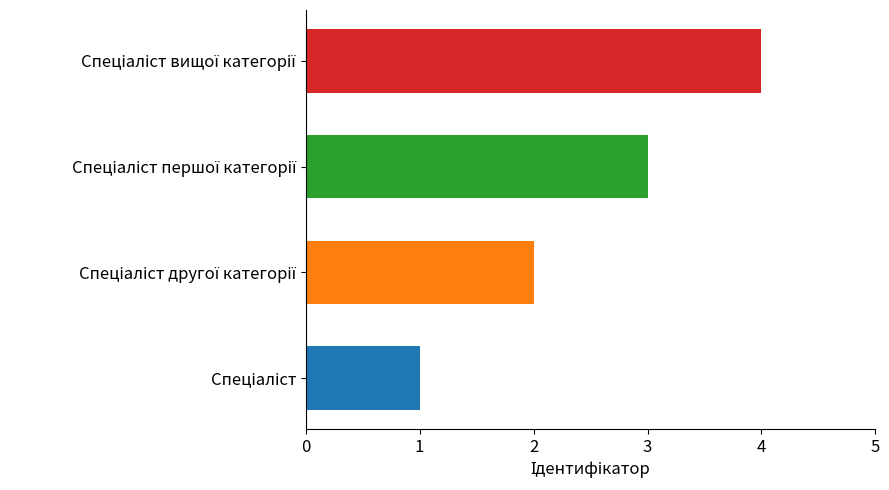

What is the difference between the maximum and minimum values?

3